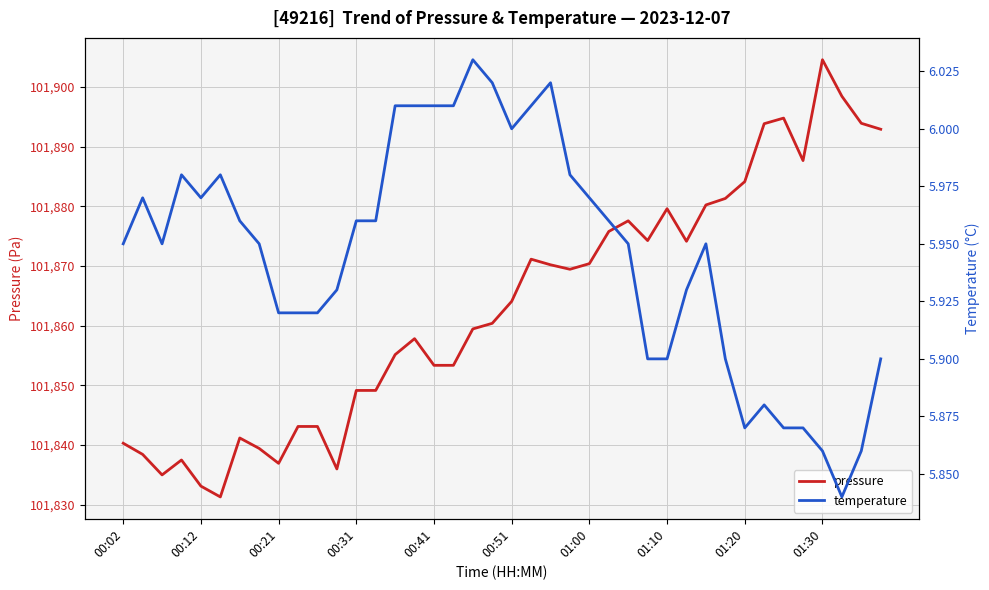

Reading right to left, extract all data points from this chart.

pressure: 101892.9	101893.9	101898.4	101904.6	101887.7	101894.8	101893.8	101884.1	101881.3	101880.2	101874.1	101879.6	101874.2	101877.6	101875.8	101870.4	101869.4	101870.2	101871.1	101864.1	101860.4	101859.4	101853.3	101853.3	101857.8	101855.1	101849.1	101849.1	101836.0	101843.1	101843.1	101836.9	101839.4	101841.2	101831.3	101833.1	101837.5	101835.0	101838.4	101840.3
temperature: 5.9	5.9	5.8	5.9	5.9	5.9	5.9	5.9	5.9	6.0	5.9	5.9	5.9	6.0	6.0	6.0	6.0	6.0	6.0	6.0	6.0	6.0	6.0	6.0	6.0	6.0	6.0	6.0	5.9	5.9	5.9	5.9	6.0	6.0	6.0	6.0	6.0	6.0	6.0	6.0